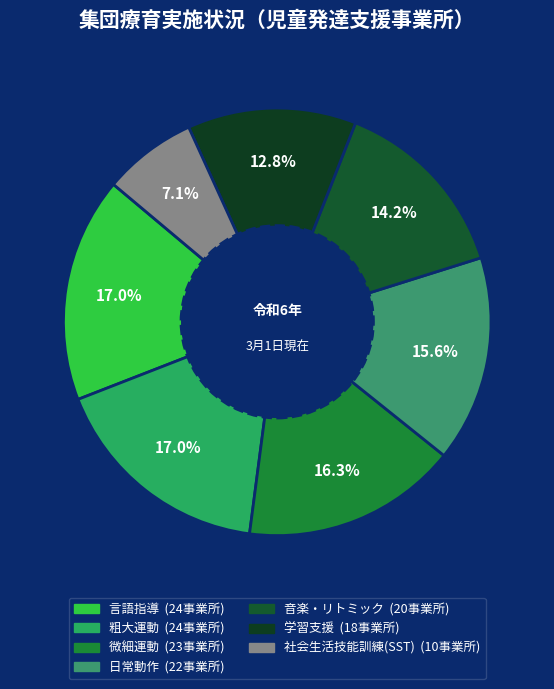

The 日常動作 slice represents 16% of the pie. True or false?

True